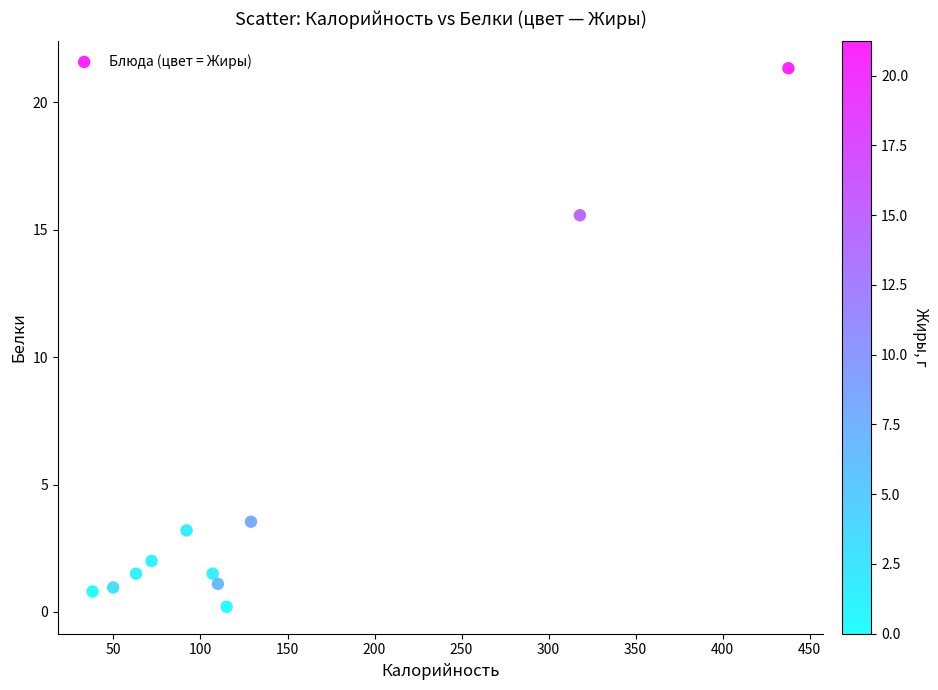

What is the average Y value?

4.7